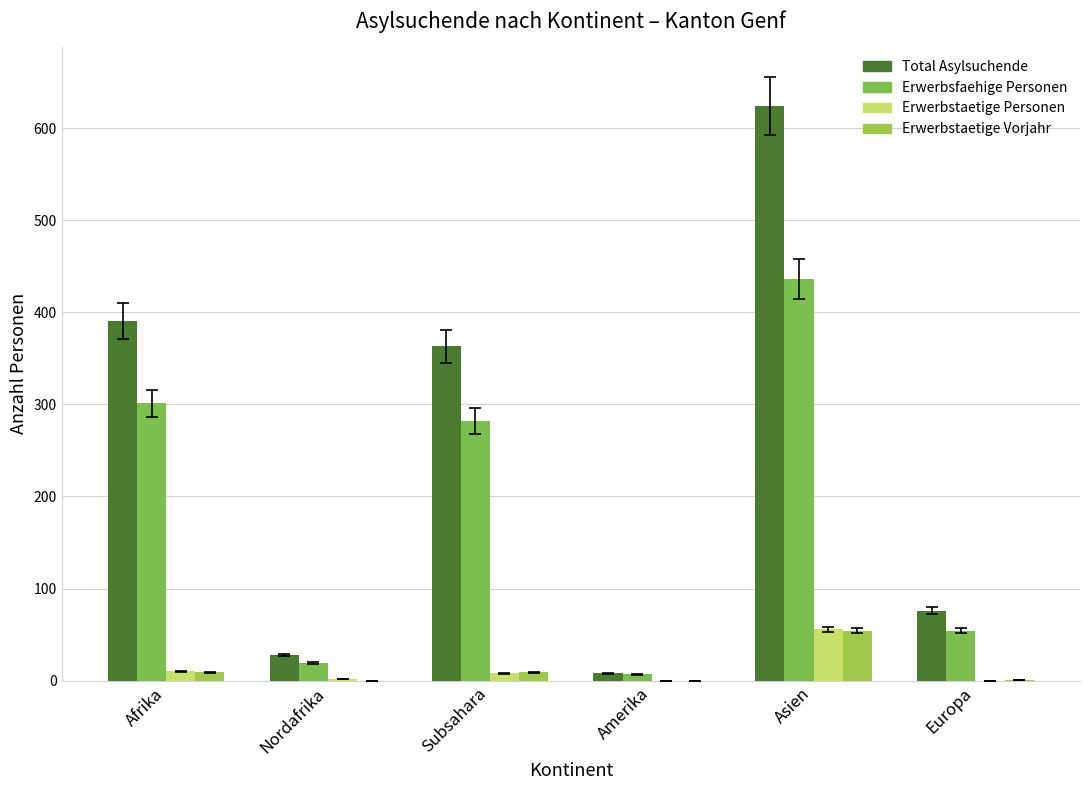

Reading left to right, extract all data points from this chart.

Total Asylsuchende: 391	28	363	8	624	76
Erwerbsfaehige Personen: 301	19	282	7	436	54
Erwerbstaetige Personen: 10	2	8	0	56	0
Erwerbstaetige Vorjahr: 9	0	9	0	54	1